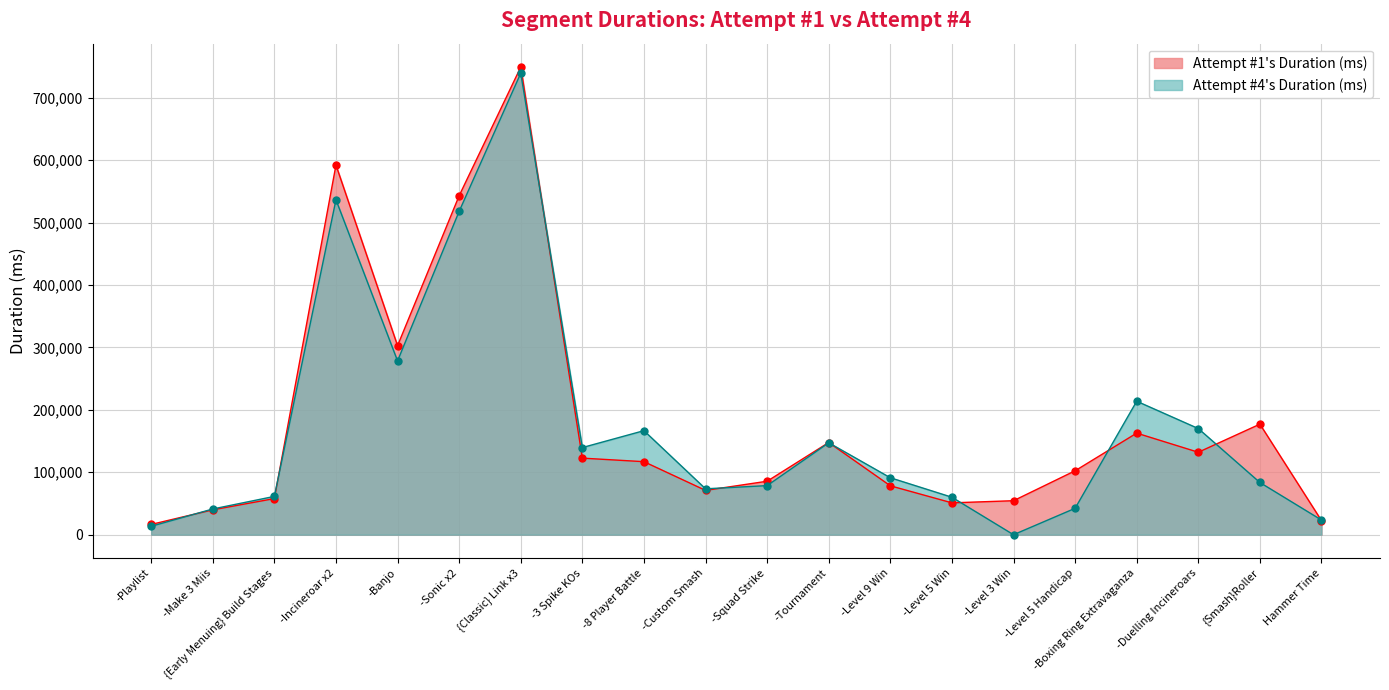

What is the difference between the second highest and minimum values in the Attempt #4's Duration (ms) series?

536477